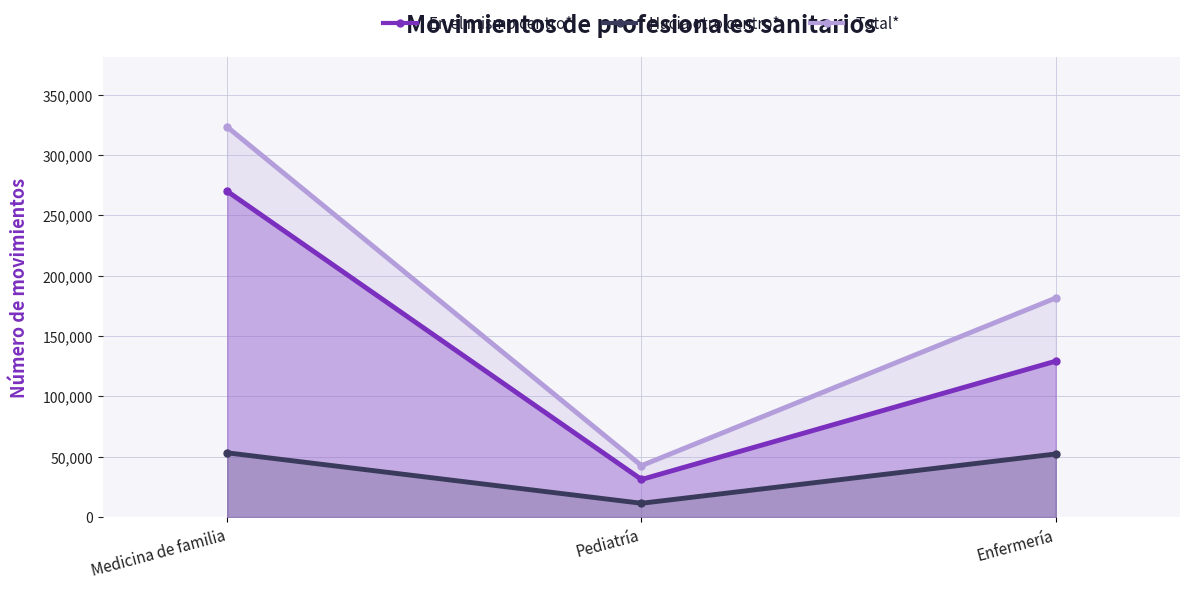

Reading left to right, list all the values displayed in this chart.

En el mismo centro*: Medicina de familia=269944	Pediatría=31172	Enfermería=129207
Hacia otro centro*: Medicina de familia=53263	Pediatría=11464	Enfermería=52311
Total*: Medicina de familia=323207	Pediatría=42636	Enfermería=181518